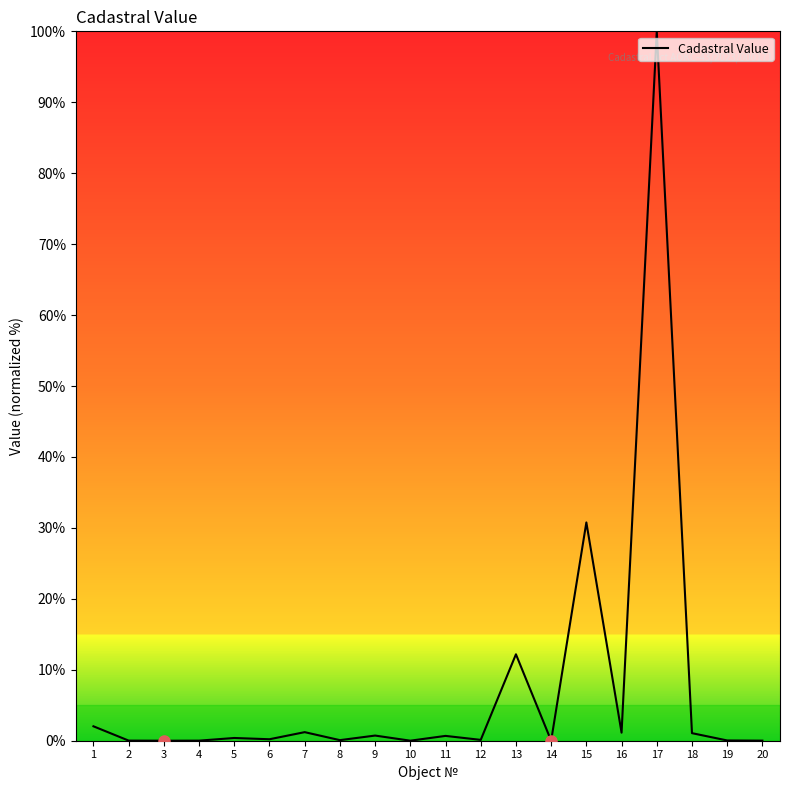

Count the number of data series in this chart.

1